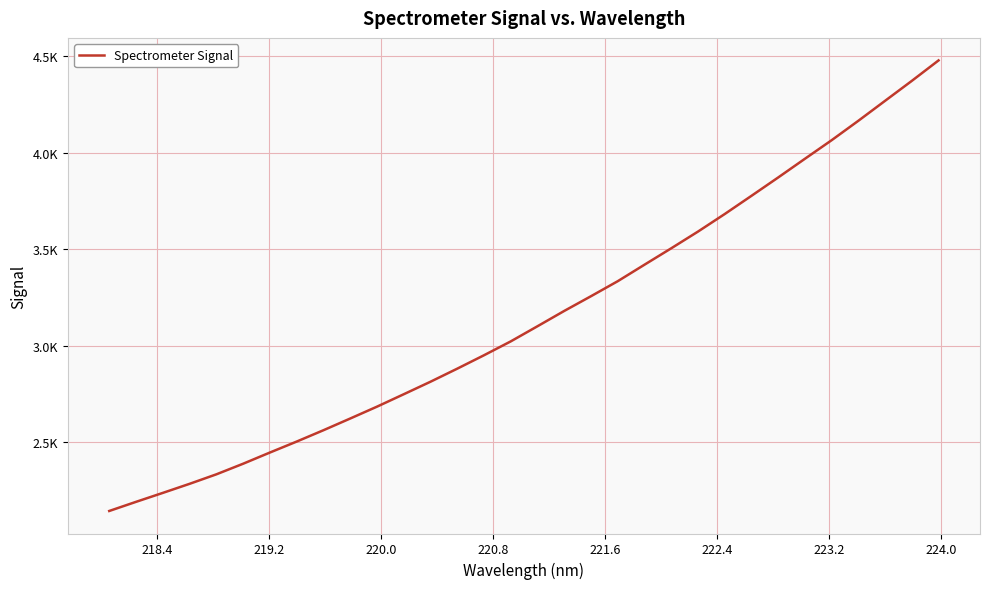

Is this an area chart (filled region under the line)?

No